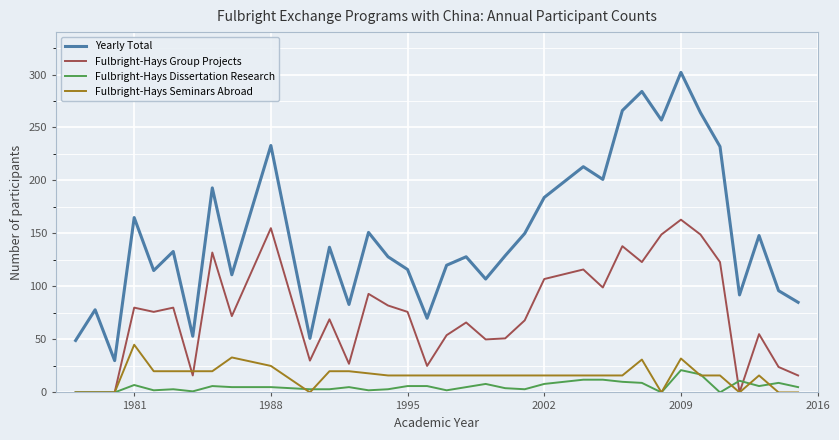

Which series has the largest range (max minus min)?

Yearly Total